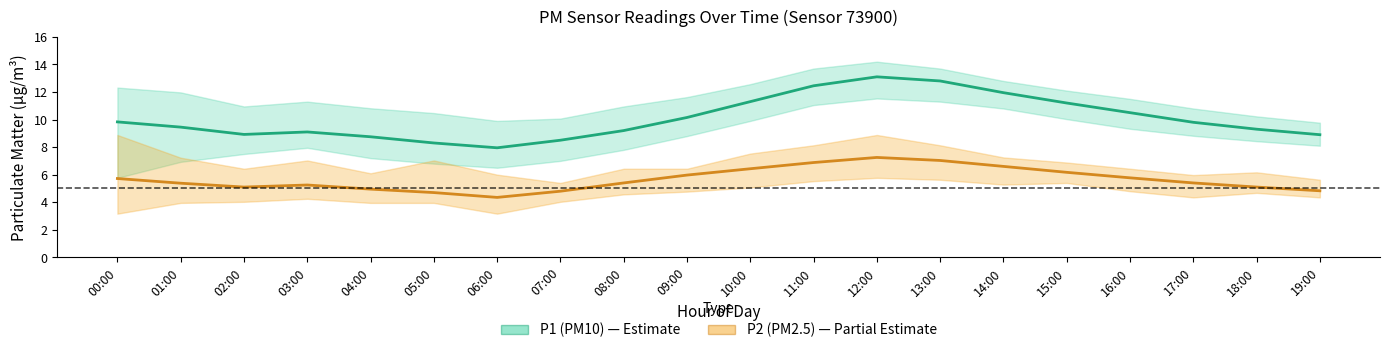

What is the difference between the highest and lowest values at 01:00?

4.1